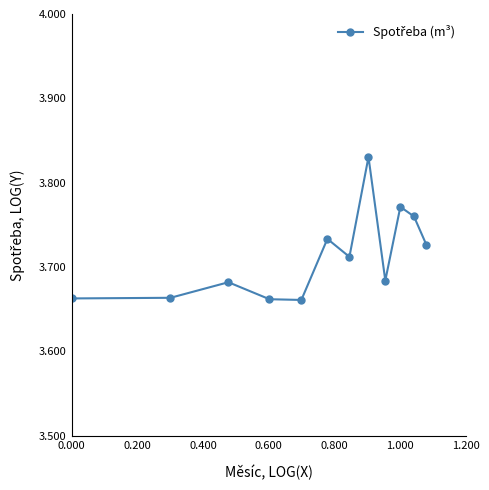

What is the sum of all values?

44.5